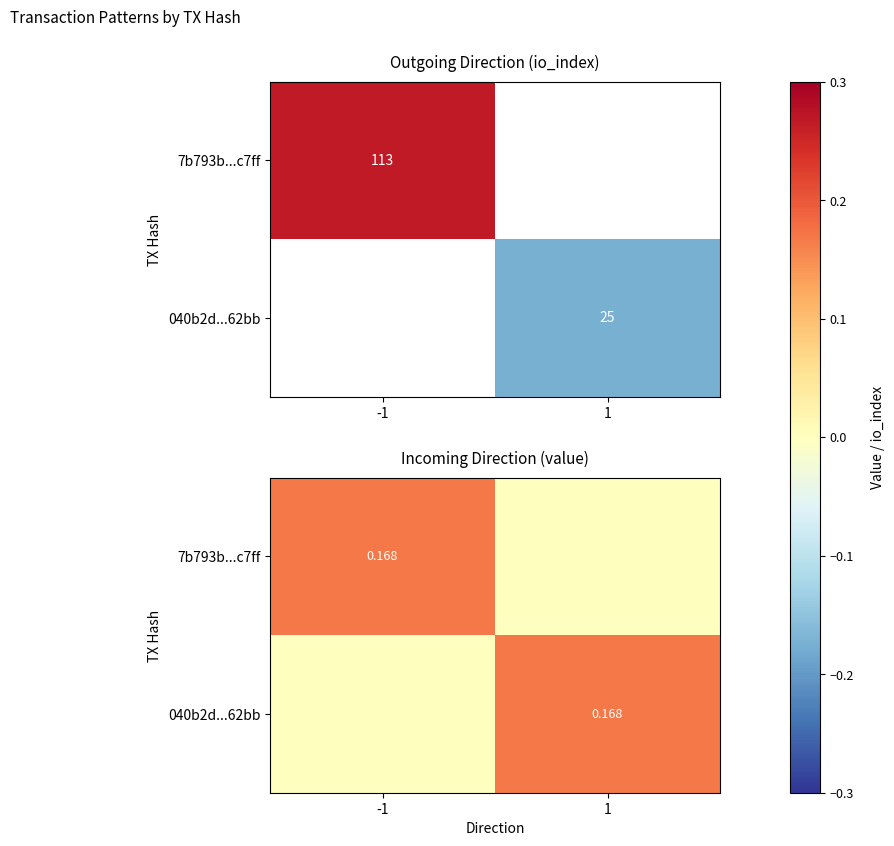

How many values in the 040b2d...62bb series exceed 0?

1